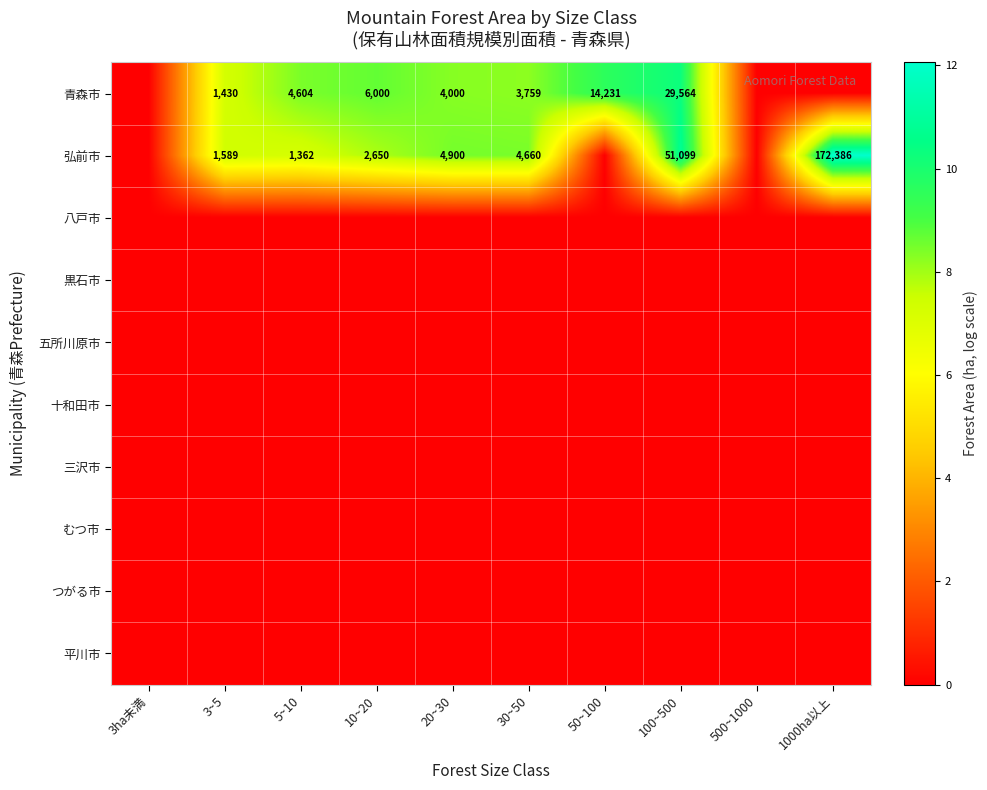

The value of 青森市 at 100~500 is 29564. True or false?

True